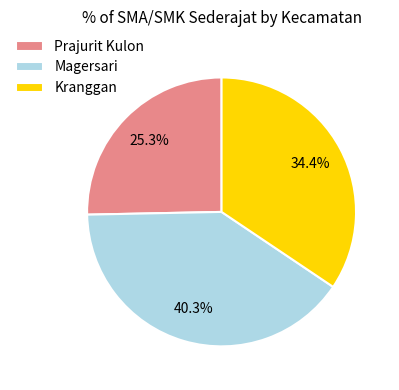

Approximately how many times larger is the value at Kranggan compared to Magersari?

0.9